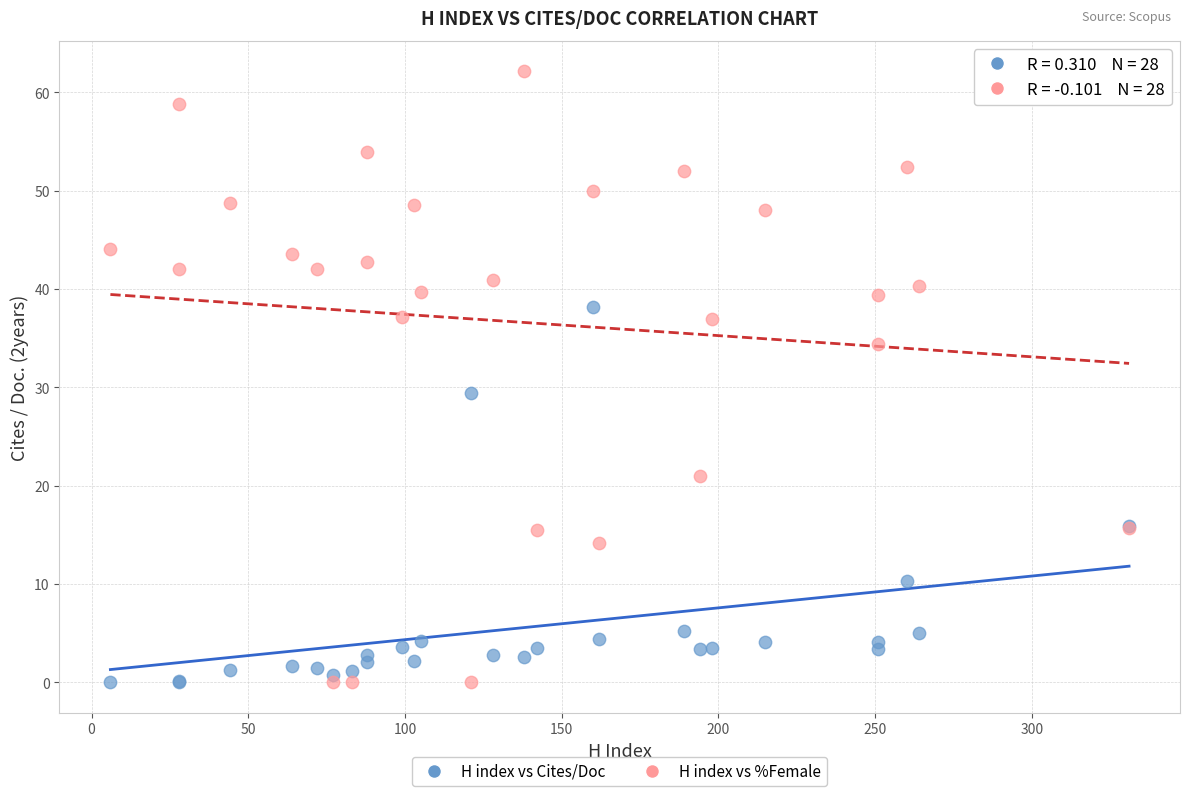

What are all the series names shown in the legend?

H index vs Cites/Doc, H index vs %Female